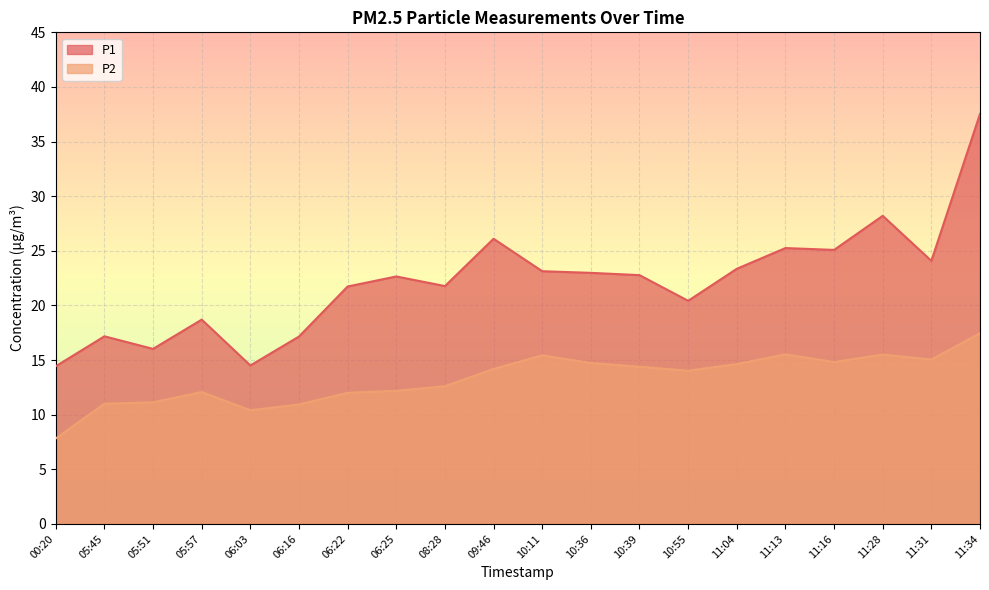

What are all the series names shown in the legend?

P1, P2